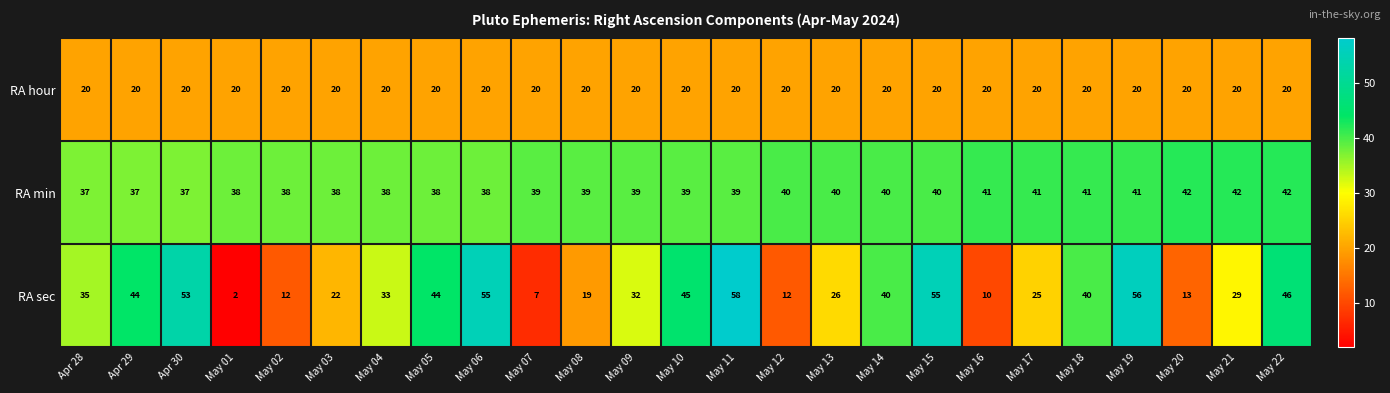

Is it true that RA min equals 16 at May 06?

False